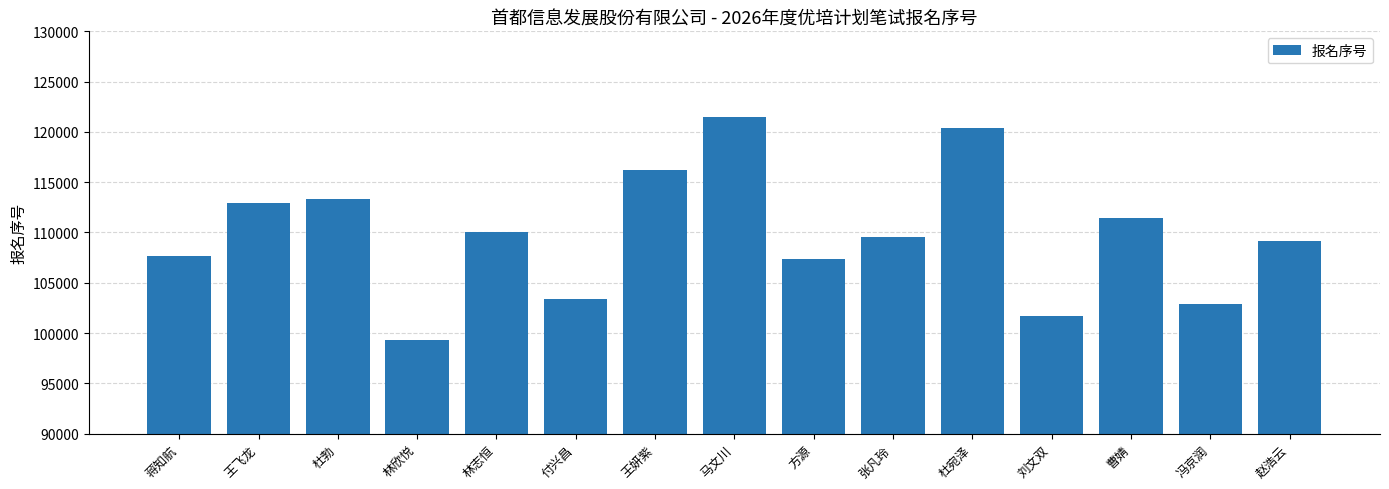

Reading left to right, what are all the values shown in this chart?

107643	112911	113358	99286	110069	103371	116185	121443	107350	109522	120356	101726	111474	102848	109106